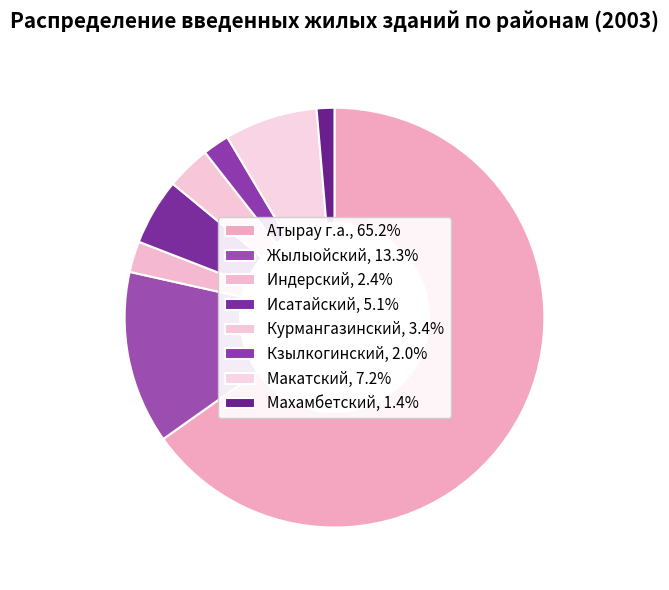

How many slices are in this pie chart?

8